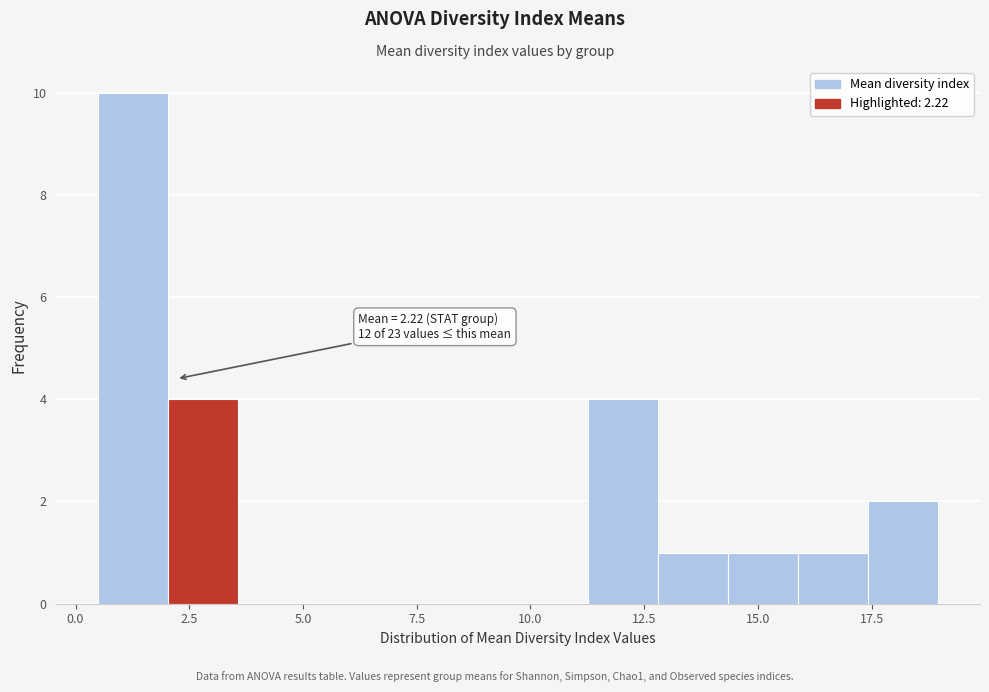

Around what value on the x-axis is the tallest bar? Give the approximate position of its centre, as read against the axis.

1.5